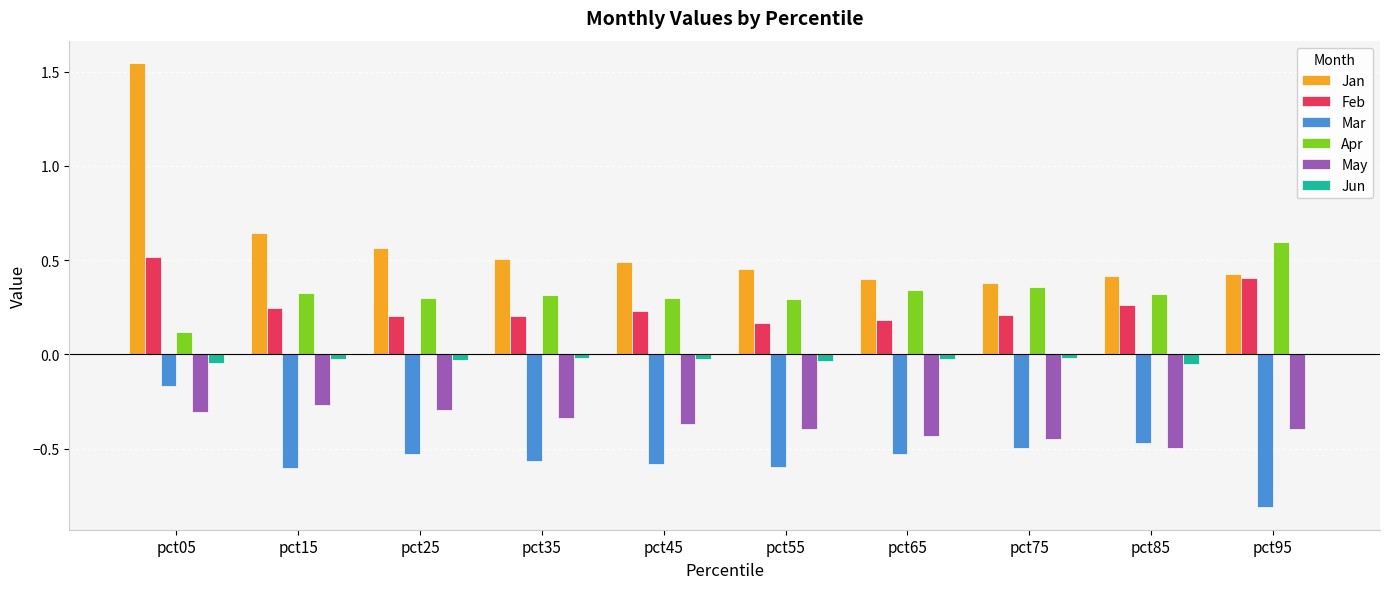

Which series has the largest range (max minus min)?

Jan